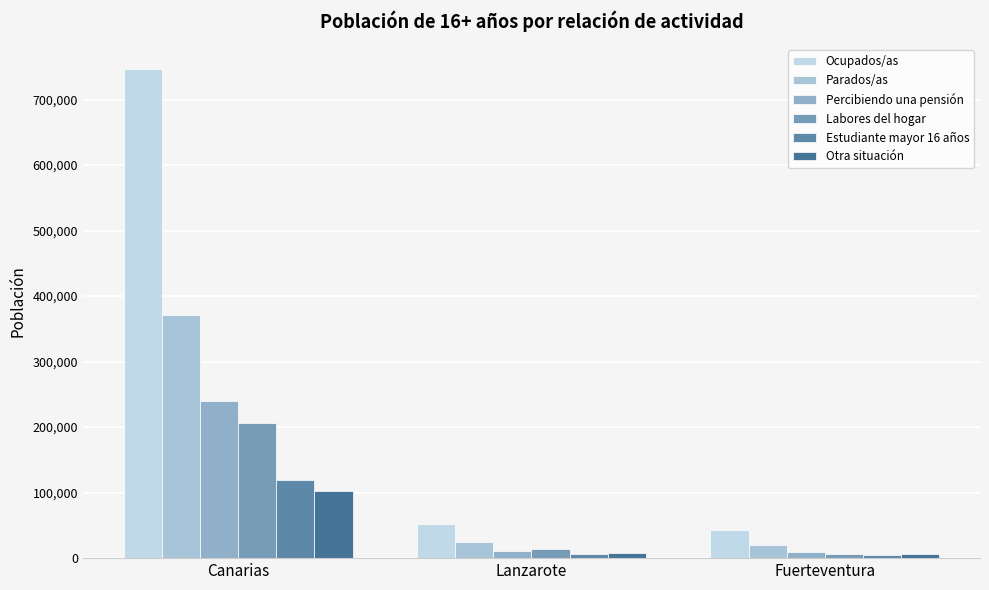

Is the value of Ocupados/as at Fuerteventura greater than the value of Parados/as at Fuerteventura?

Yes